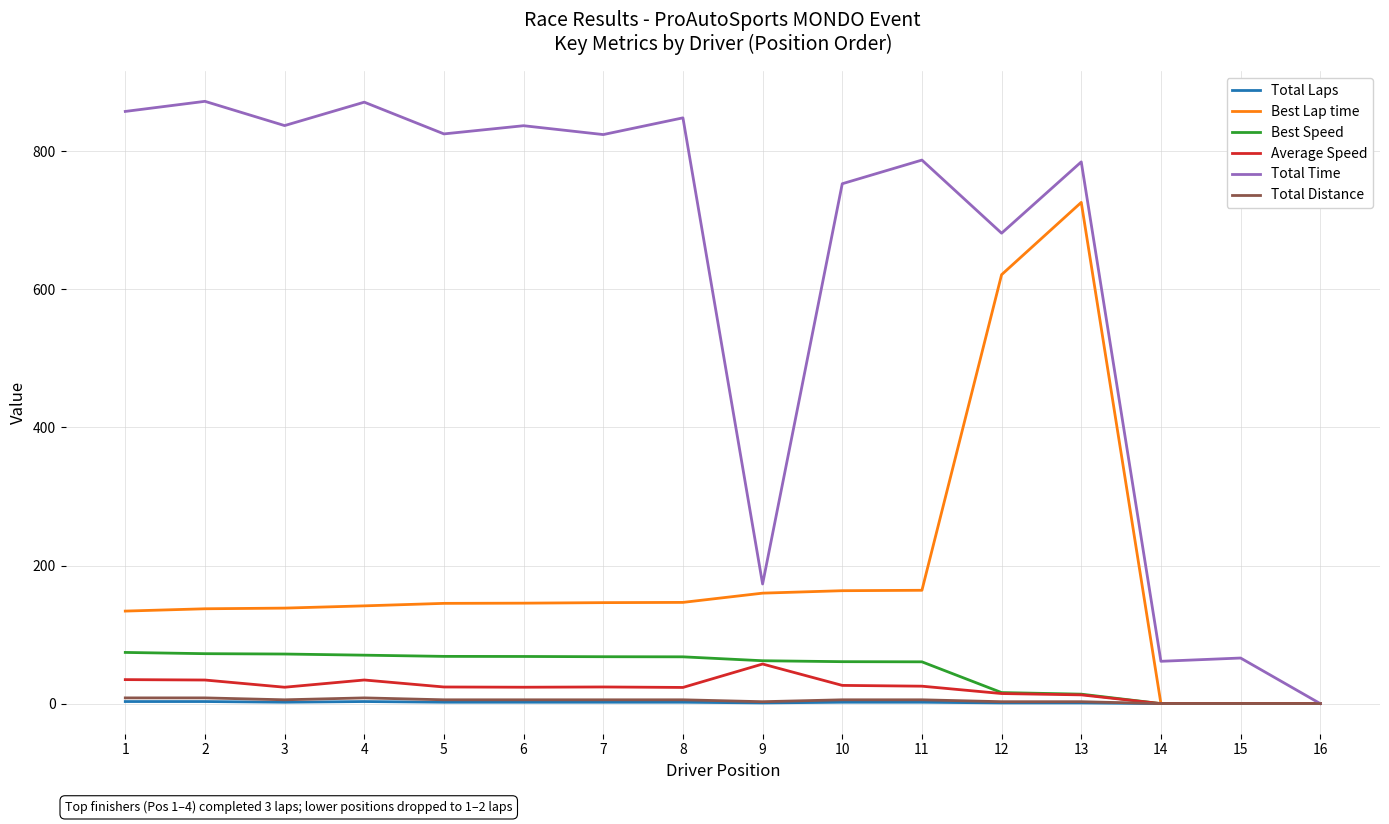

True or false: Total Distance has a value of 5.5 at 6.

True